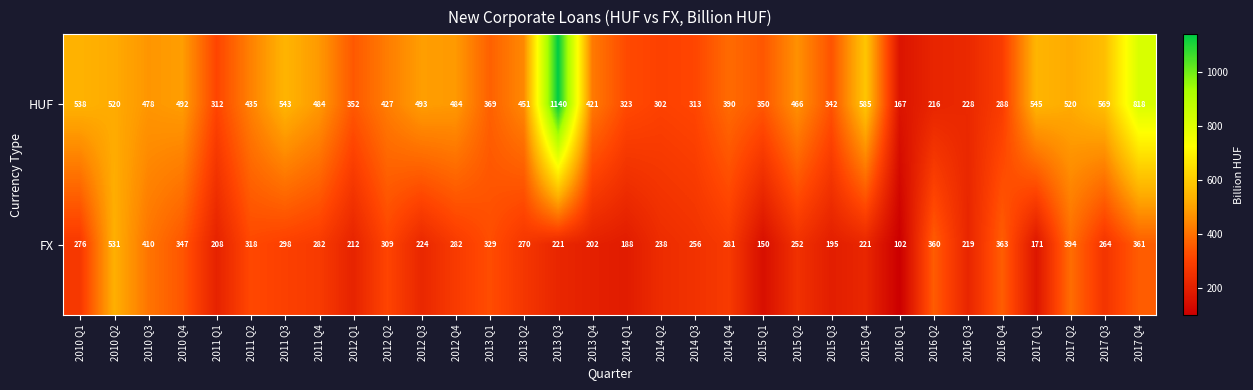

At which category does the chart reach its minimum across all series?

2016 Q1